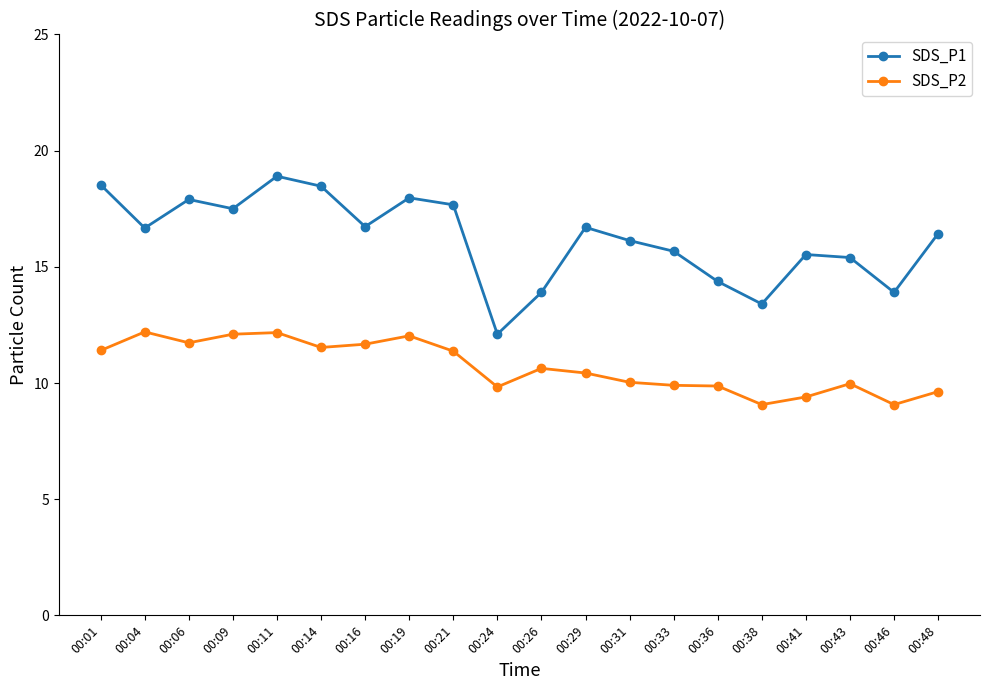

How many distinct data groups are displayed?

2